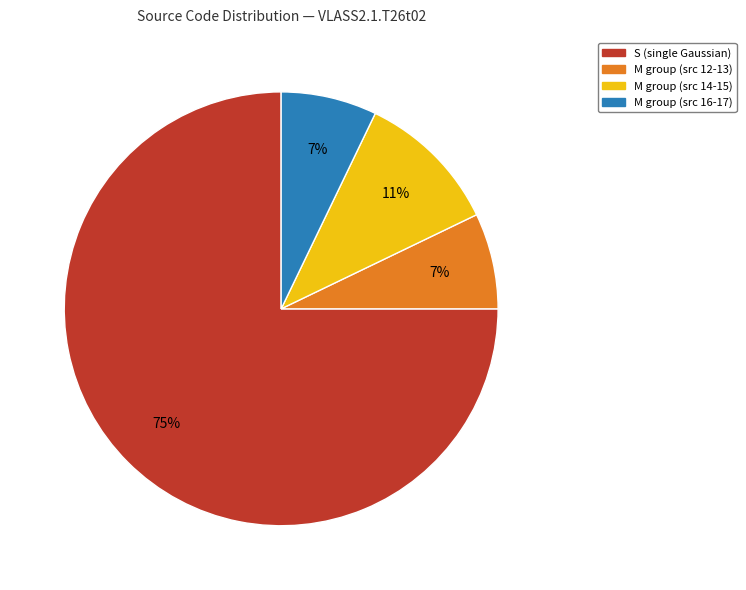

Is there any slice that represents more than half of the pie?

Yes